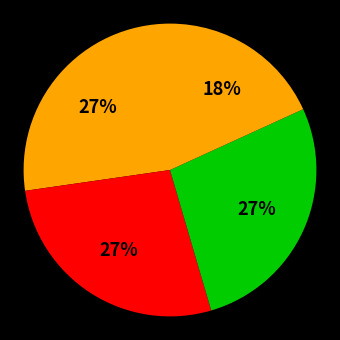

How many slices are in this pie chart?

4